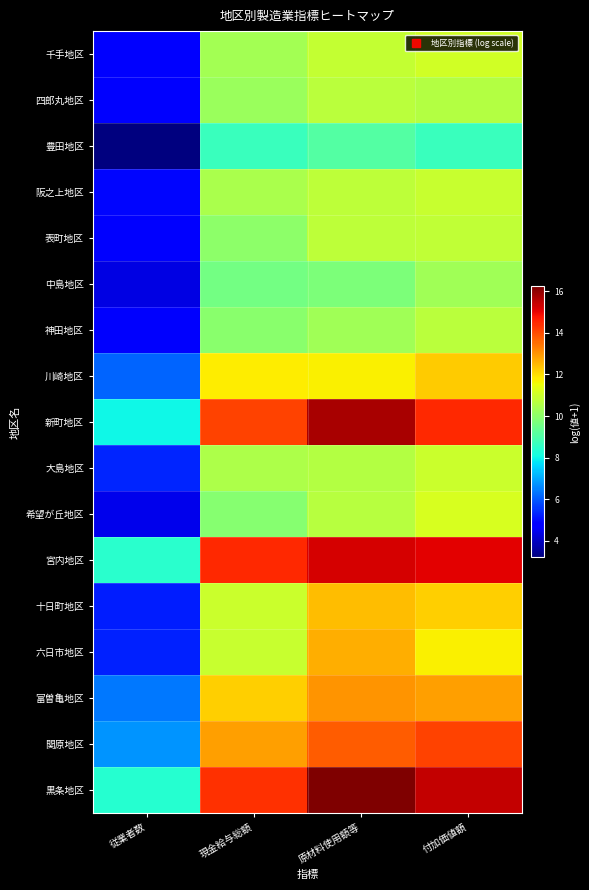

What is the difference between the highest and lowest values at 原材料使用額等?

7.1